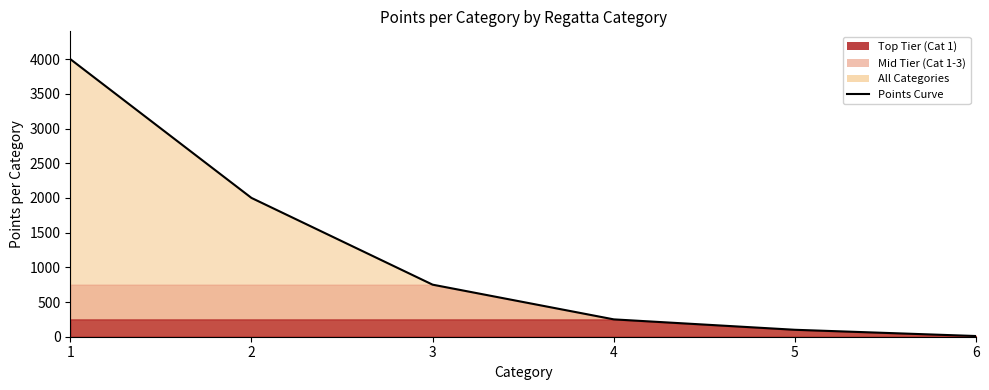

What is the maximum value shown in the chart?

4000